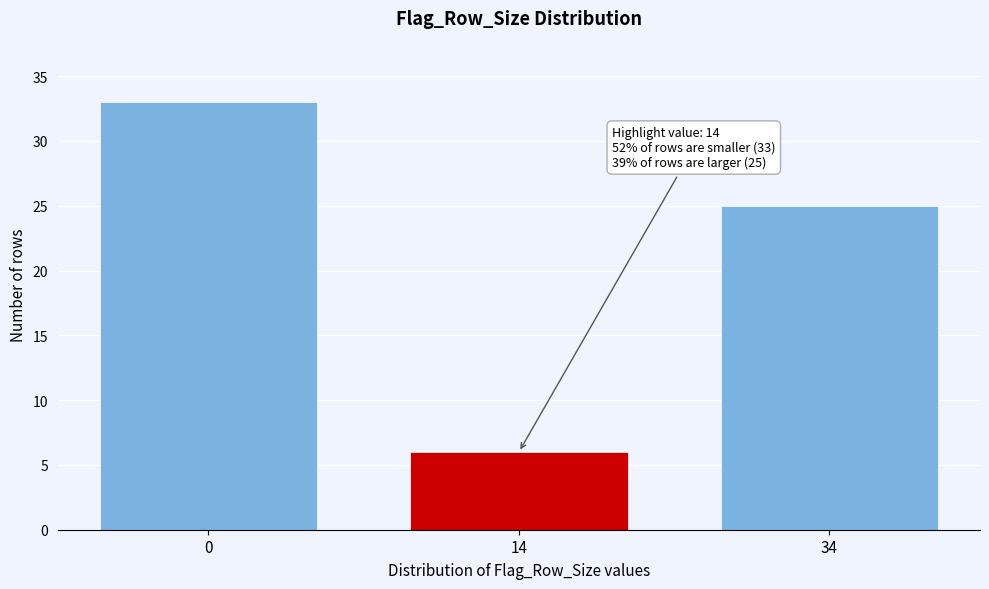

Reading left to right, what are all the values shown in this chart?

0=33	14=6	34=25